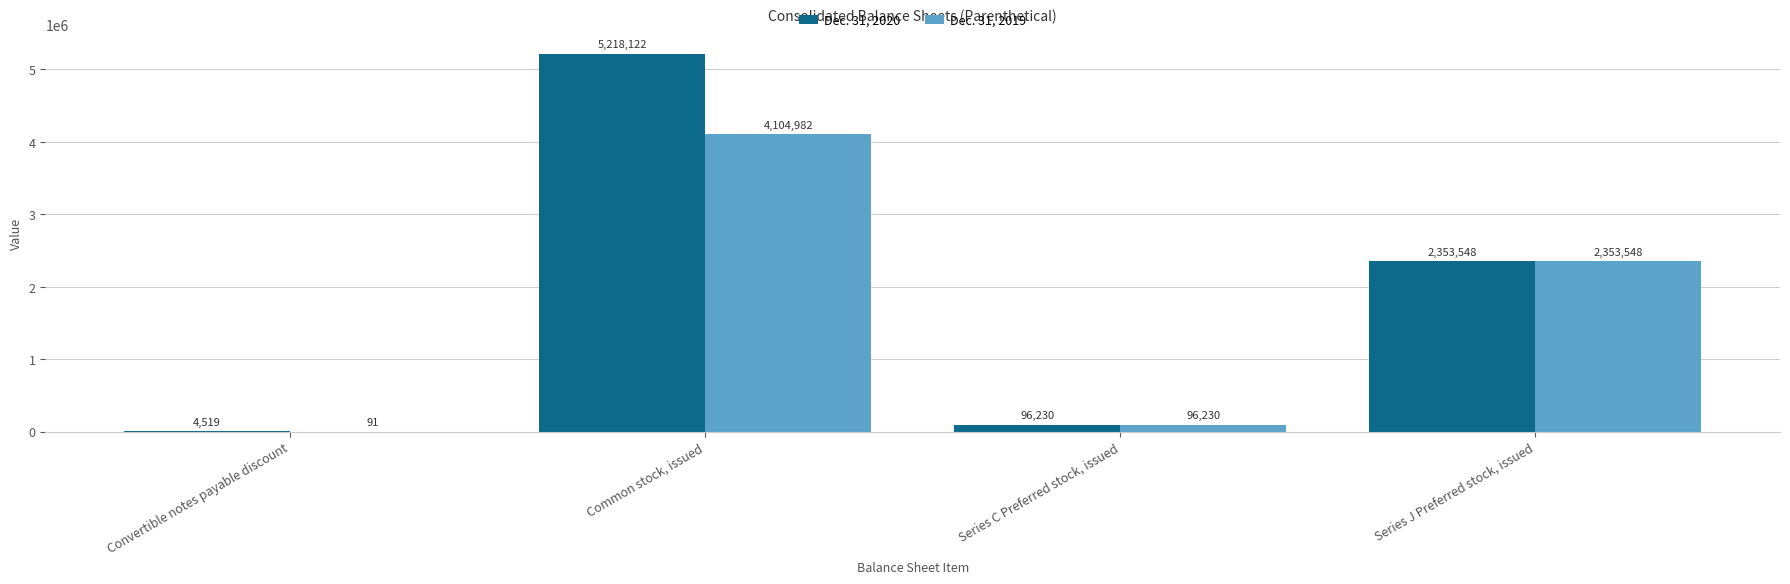

What is the sum of the Dec. 31, 2019 values at Common stock, issued and Series C Preferred stock, issued?

4201212